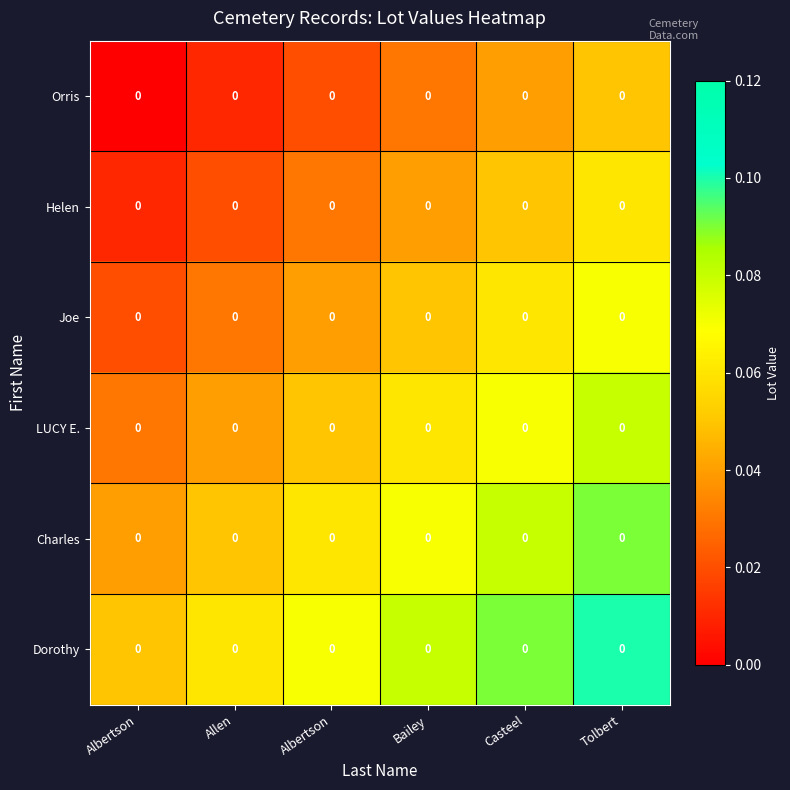

Where is Orris nearest to the value 0?

Albertson